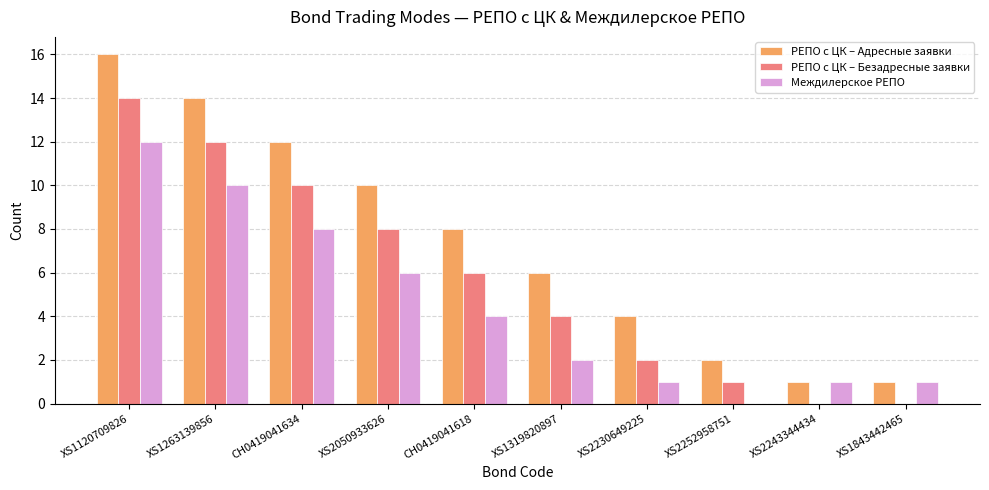

Is it true that РЕПО с ЦК – Безадресные заявки equals 1 at XS2252958751?

True